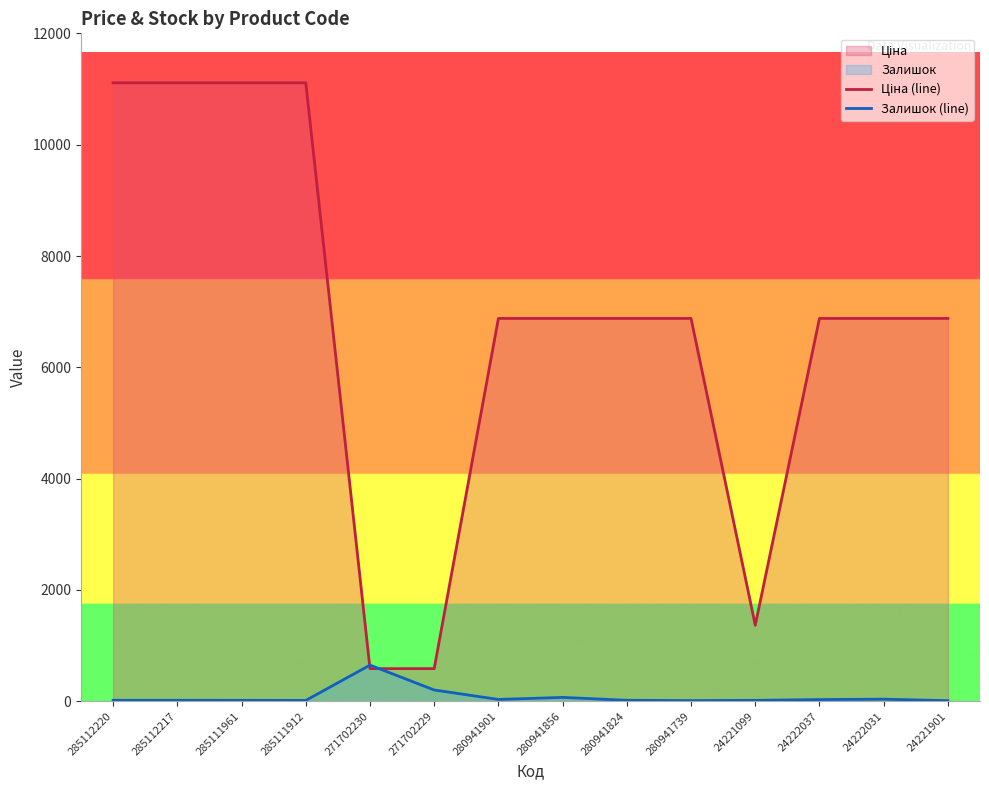

Where do Залишок (line) and Ціна (line) first cross each other?

285111912 and 271702230